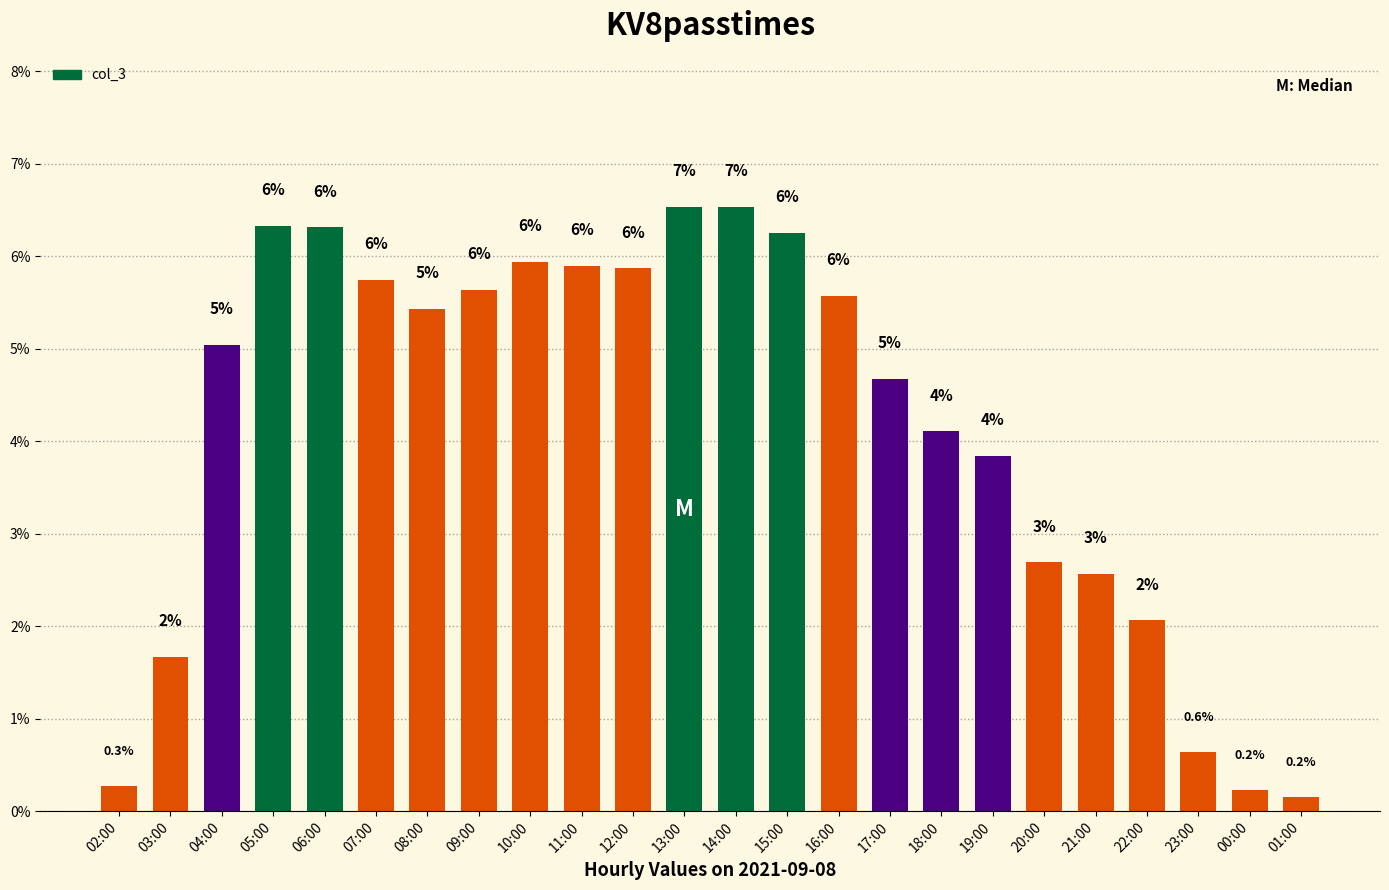

Which has a higher value, 04:00 or 11:00?

11:00